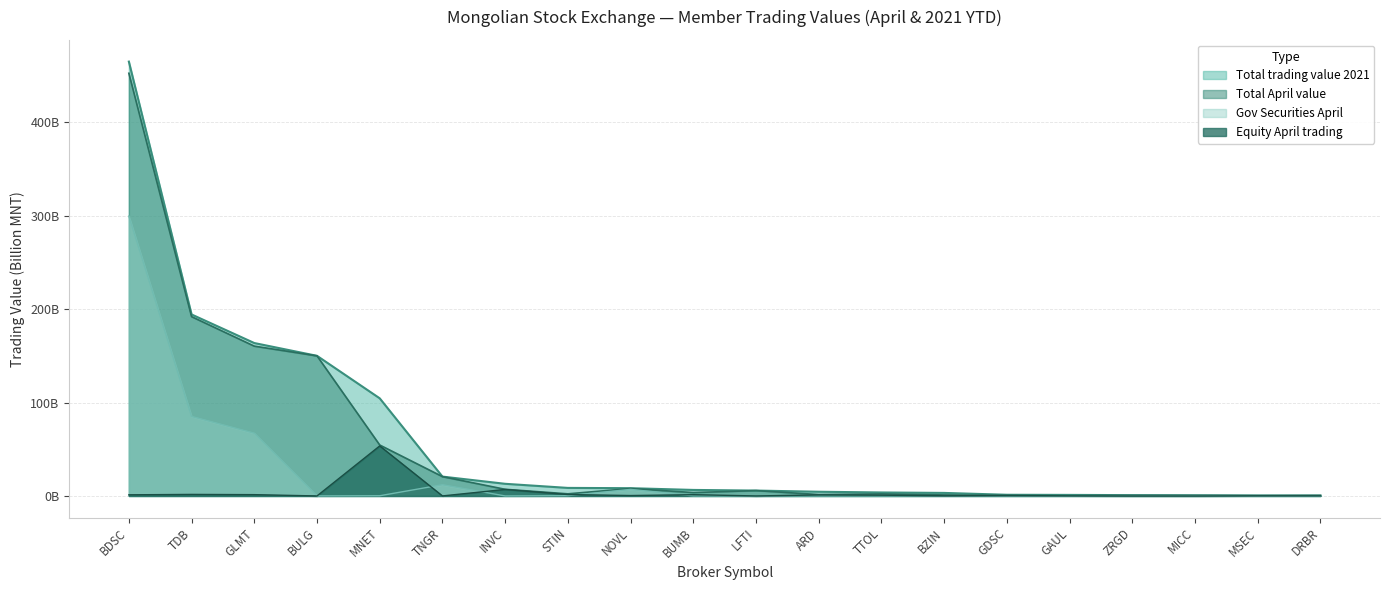

Rank the categories by Gov Securities April value from highest to lowest.

BDSC, TDB, GLMT, TNGR, NOVL, ZRGD, MICC, STIN, MNET, BZIN, GAUL, BUMB, MSEC, BULG, TTOL, GDSC, ARD, LFTI, DRBR, INVC